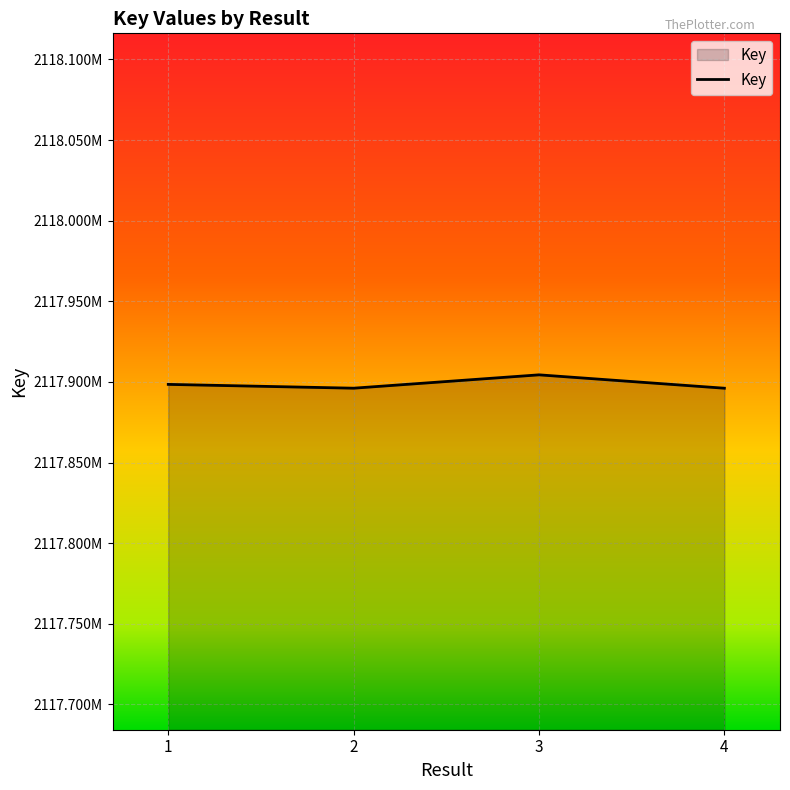

What is the sum of the values at 3 and 4?

4235800512